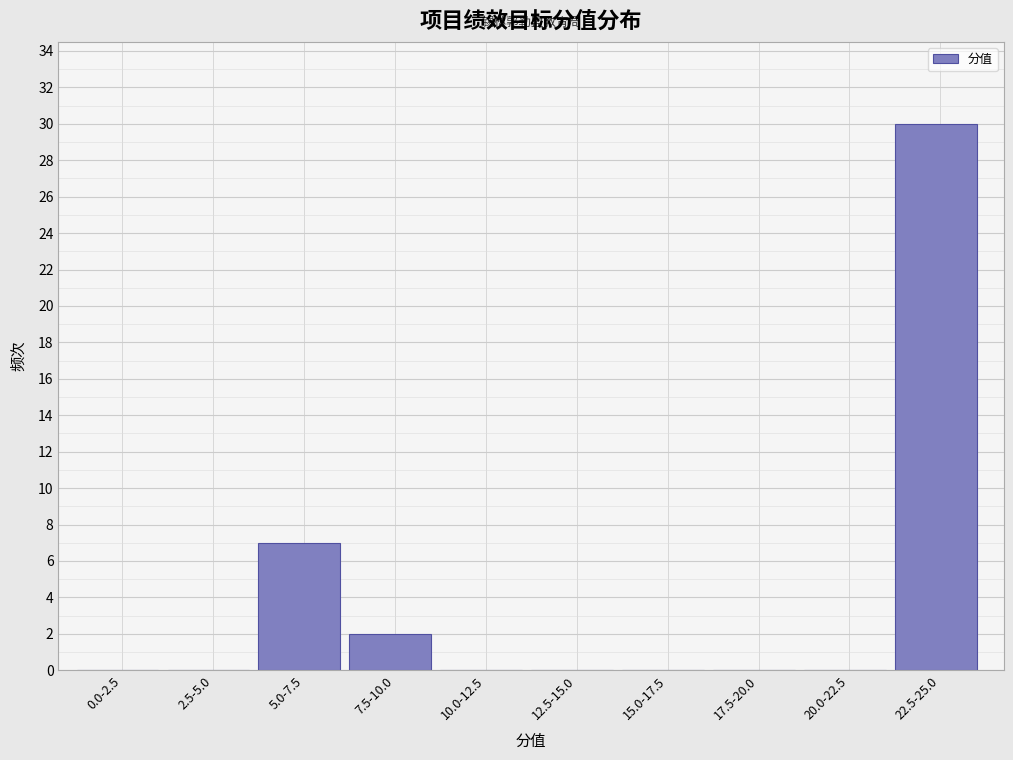

Reading left to right, list all the values displayed in this chart.

0.0-2.5=0	2.5-5.0=0	5.0-7.5=7	7.5-10.0=2	10.0-12.5=0	12.5-15.0=0	15.0-17.5=0	17.5-20.0=0	20.0-22.5=0	22.5-25.0=30